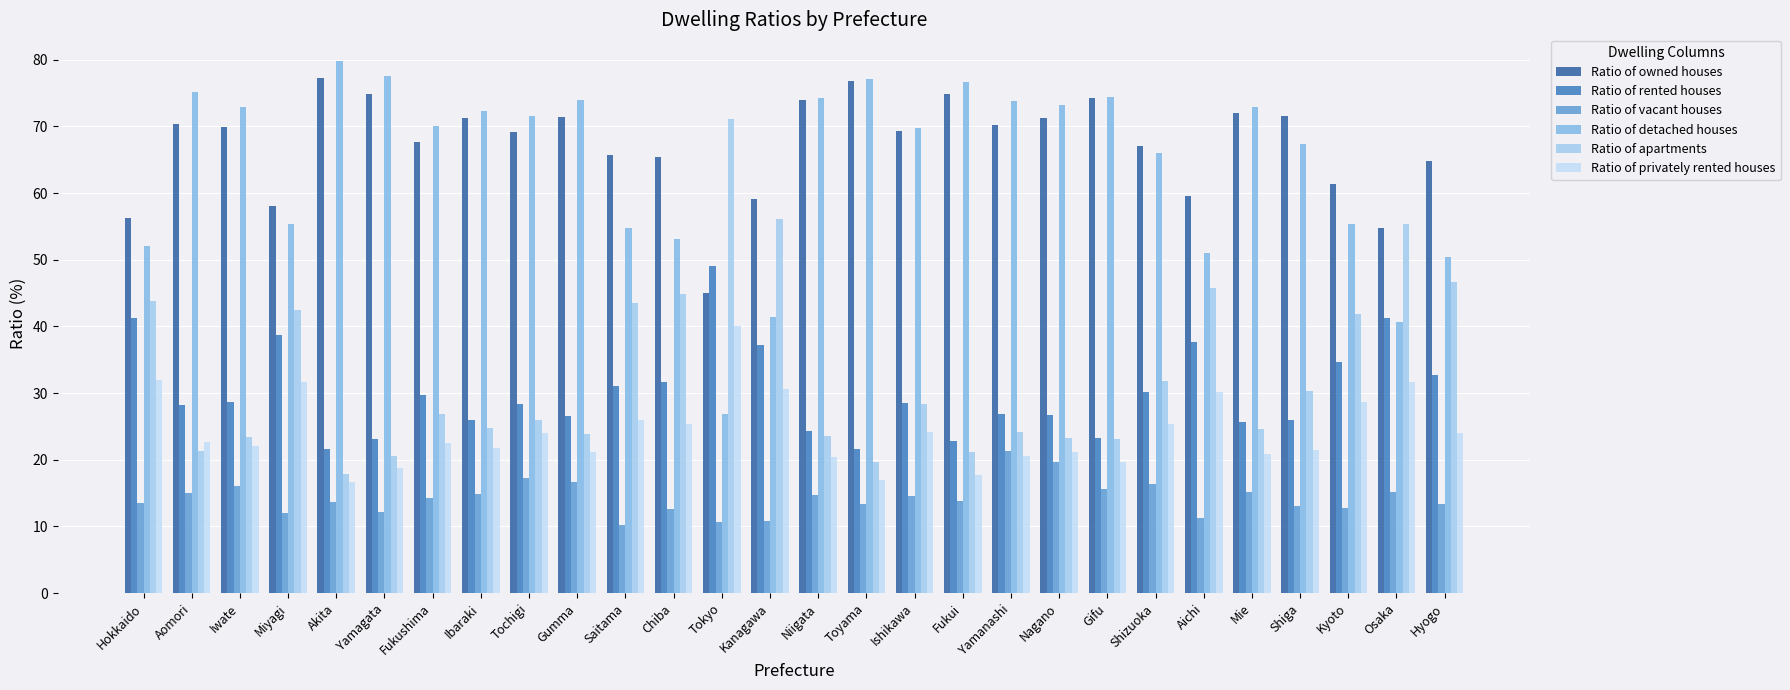

True or false: Ratio of vacant houses has a value of 13.5 at Hokkaido.

True